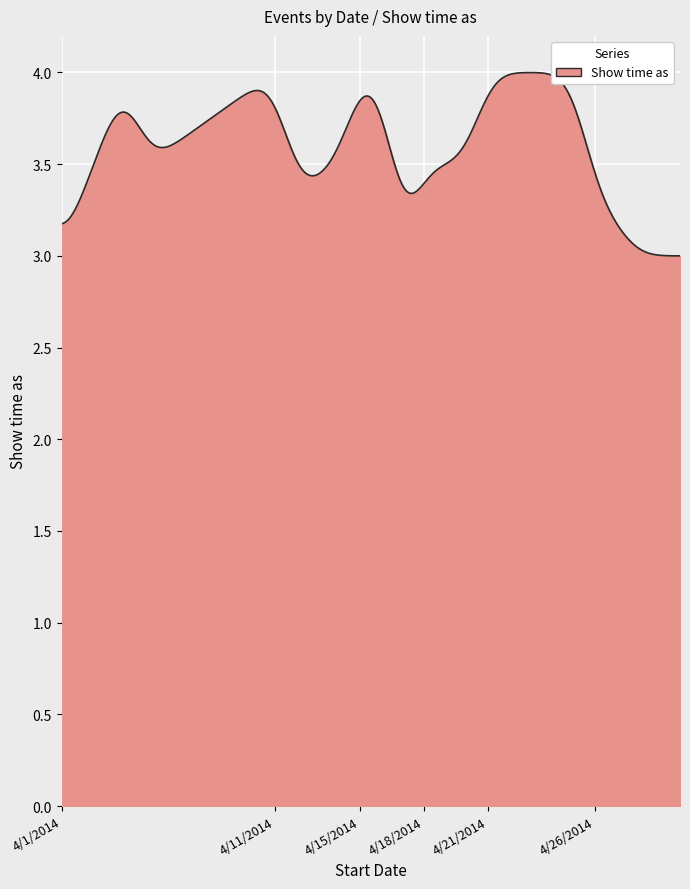

What is the difference between the maximum and minimum values?

1.0